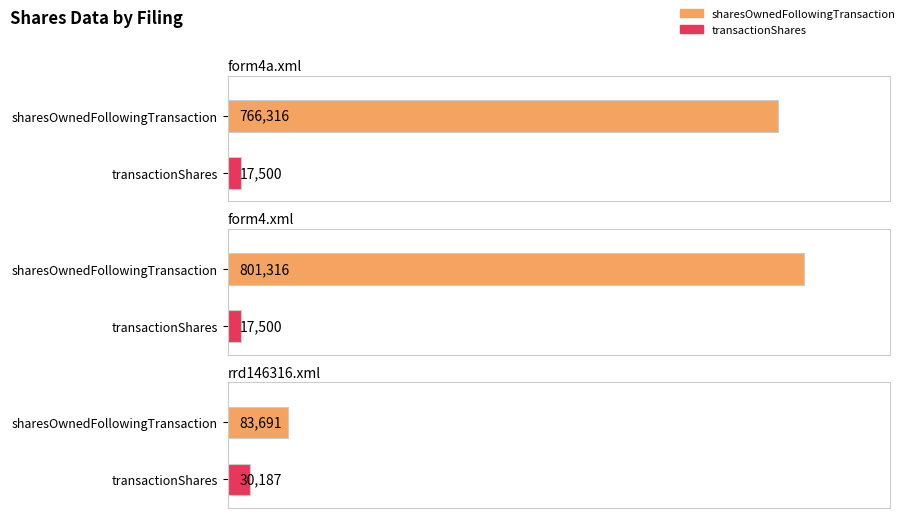

The sharesOwnedFollowingTransaction series shows 1041398 at form4a.xml. True or false?

False